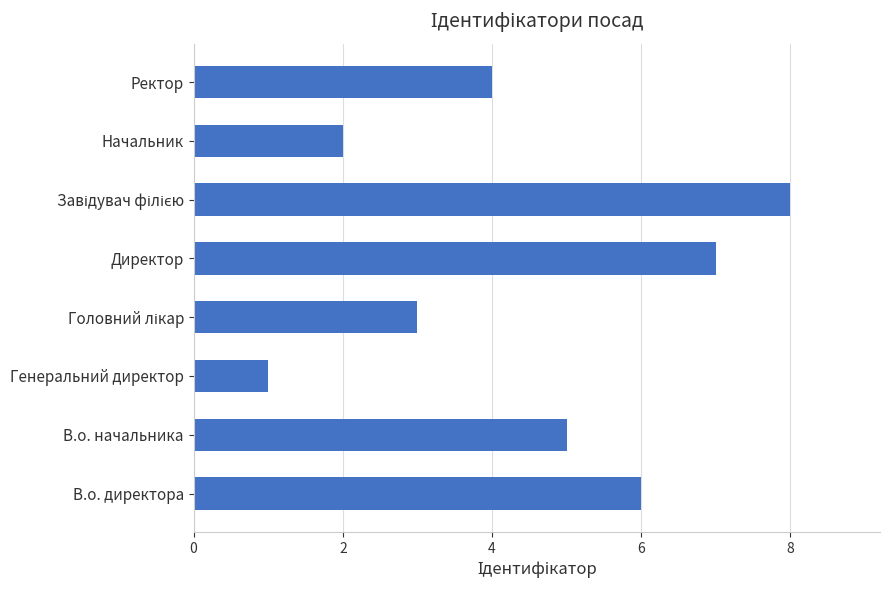

Reading bottom to top, transcribe all the data shown in this chart.

6	5	1	3	7	8	2	4